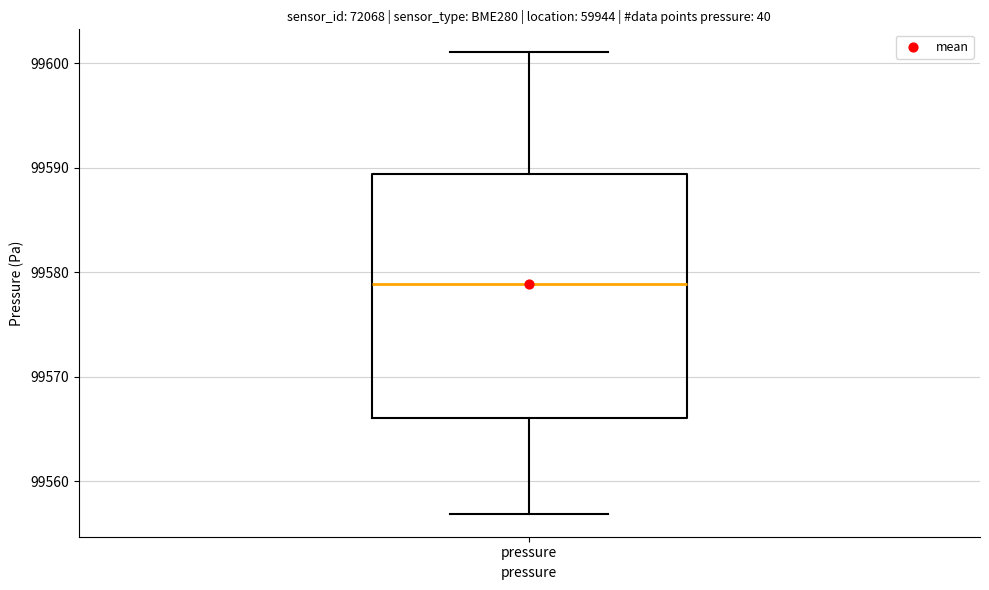

Transcribe this box plot: give where the median line is, the range the box spans, and where the two whiskers end, as read against the y-axis. The values are not printed on the chart, so give them approximately, as read against the axis.

median 99579, box 99566 to 99589, whiskers 99557 to 99601